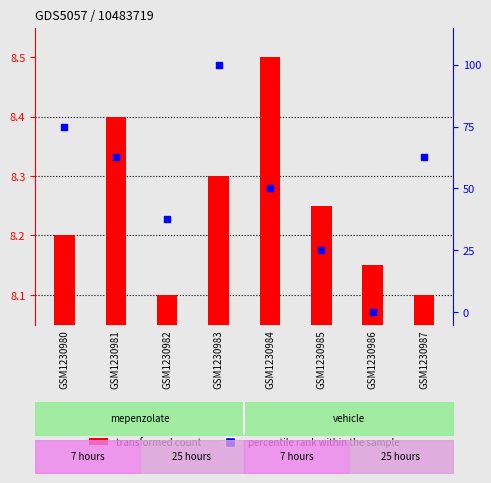

What are all the series names shown in the legend?

transformed count, percentile rank within the sample